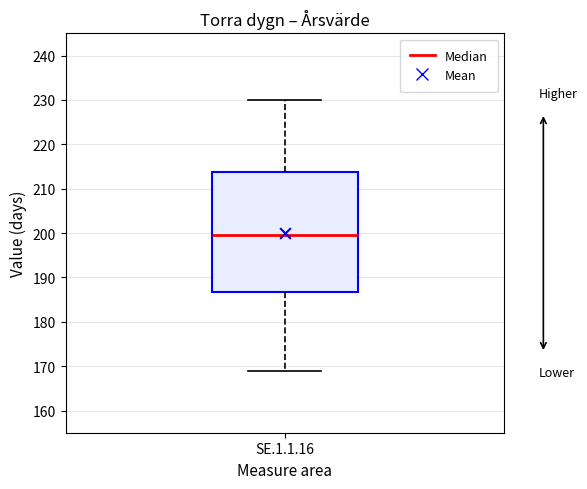

Where does the lower whisker of the box for SE.1.1.16 end on the y-axis? The values are not printed on the chart, so give them approximately, as read against the axis.

169